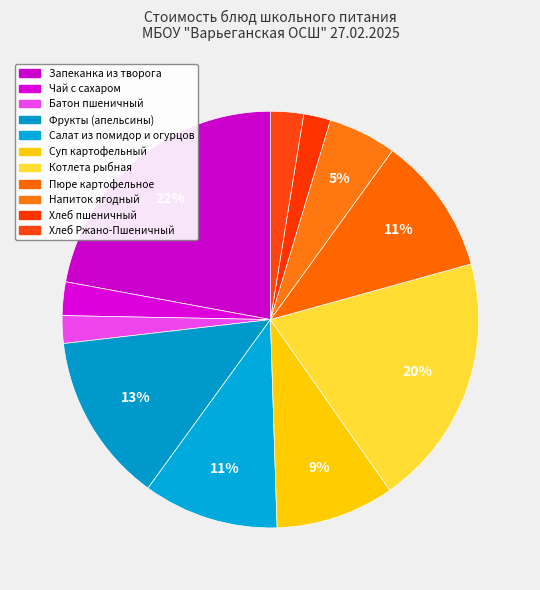

Does Фрукты (апельсины) account for over 50% of the chart?

No